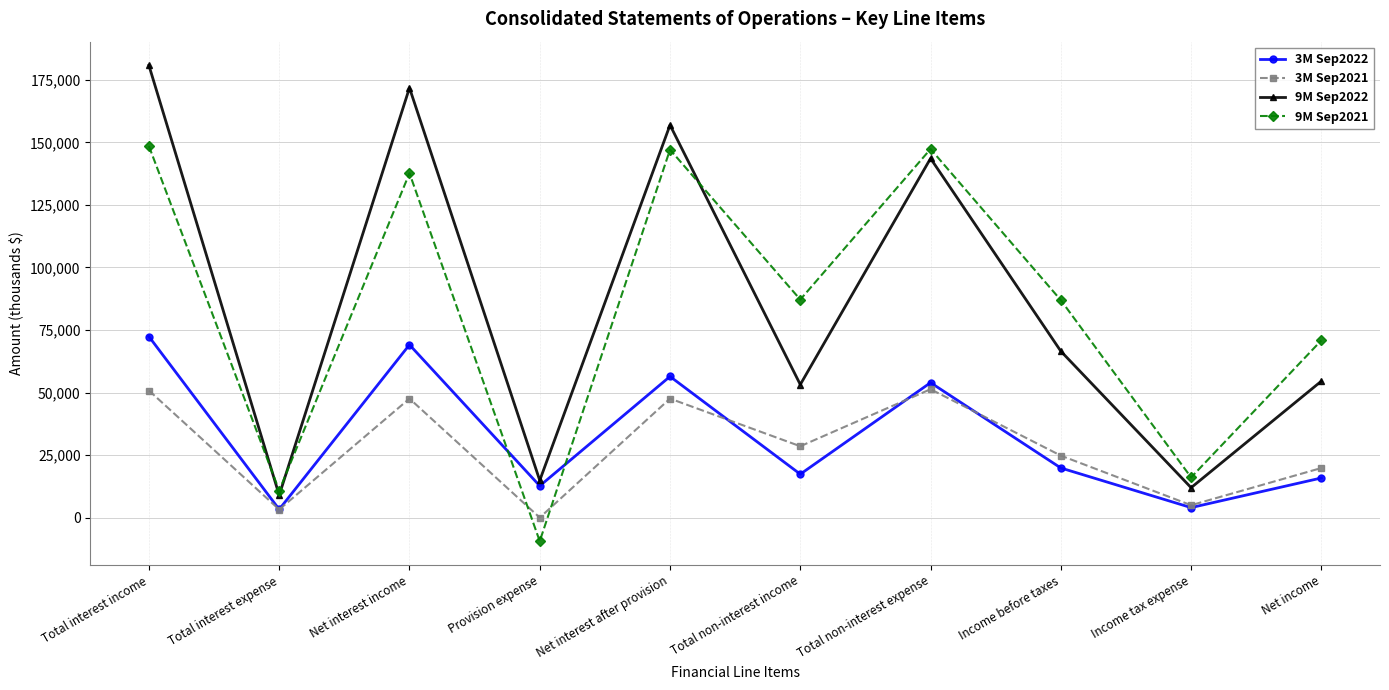

The 9M Sep2022 series shows 14860 at Provision expense. True or false?

True